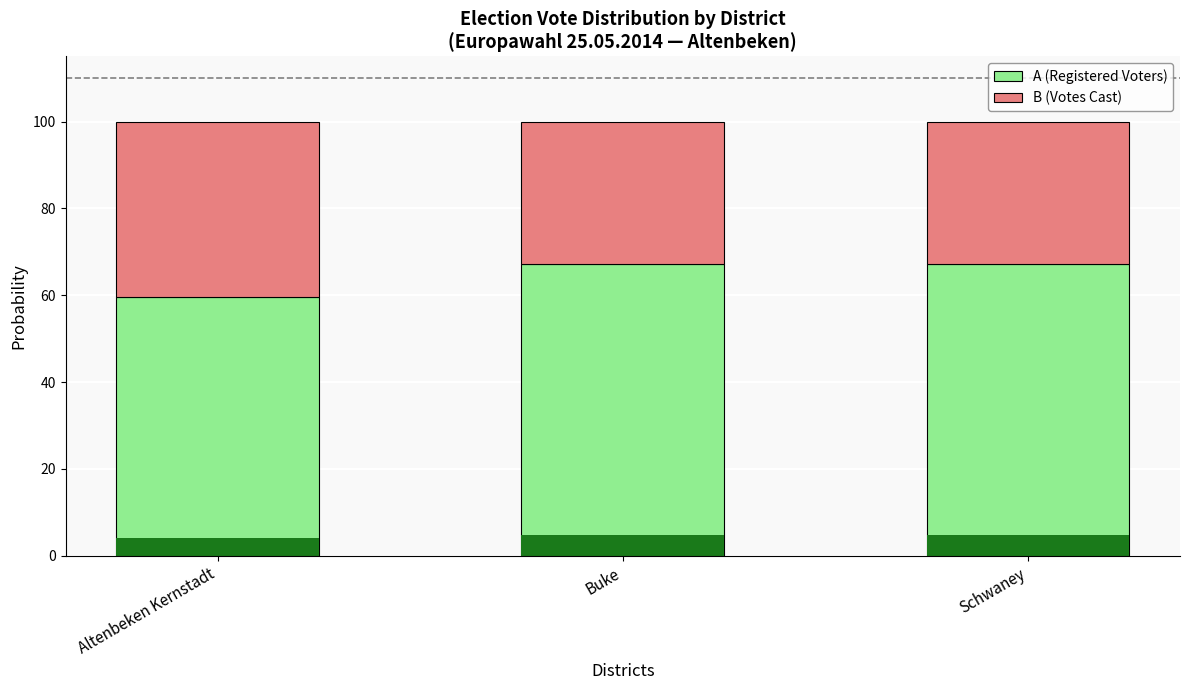

What is the average value of the B (Votes Cast) series?

35.3